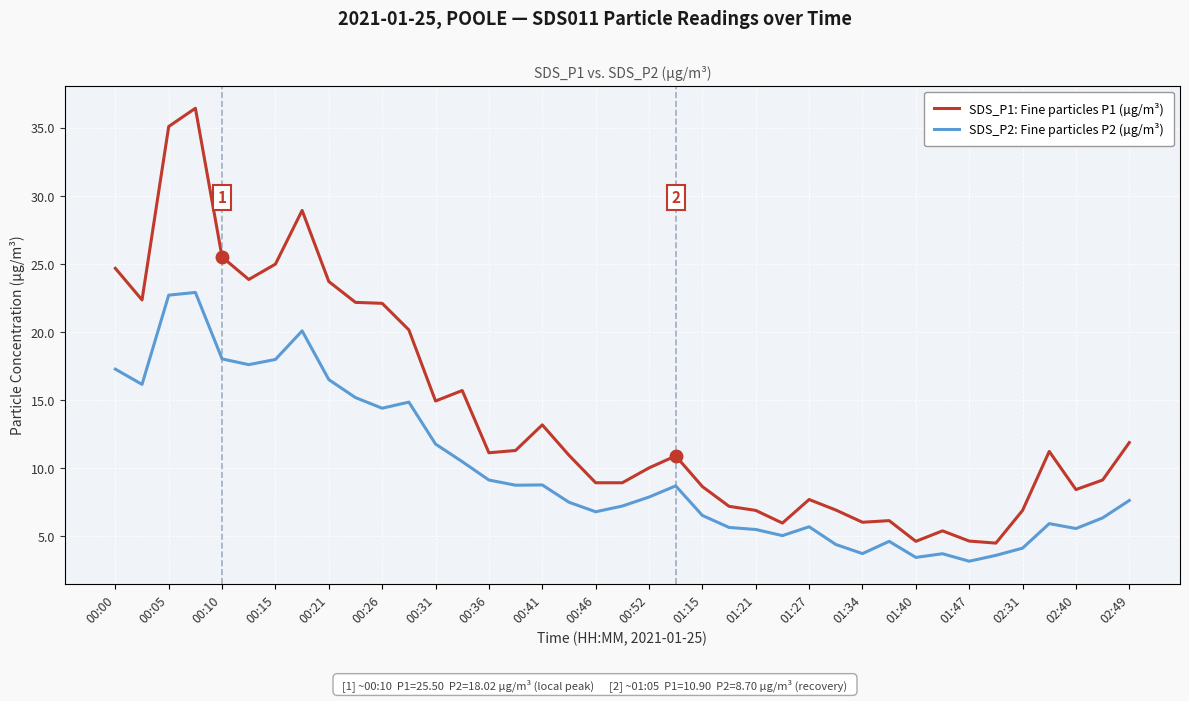

What is the difference between the maximum and minimum values in the SDS_P1: Fine particles P1 (µg/m³) series?

31.9